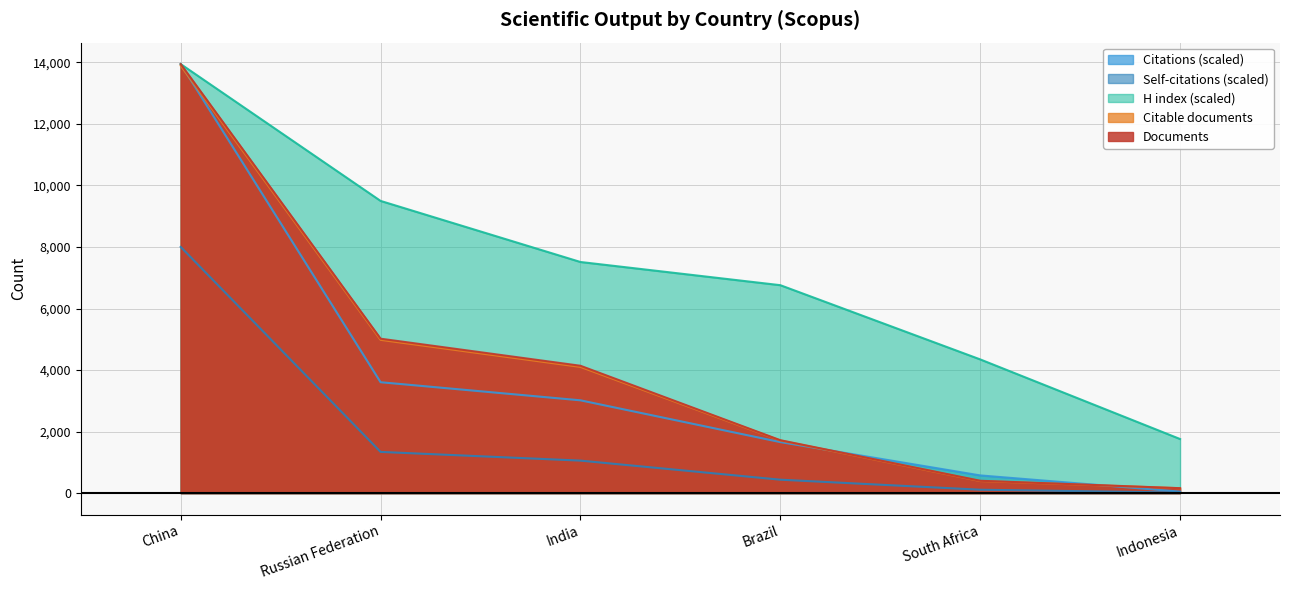

What are all the series names shown in the legend?

Citations (scaled), Self-citations (scaled), H index (scaled), Citable documents, Documents